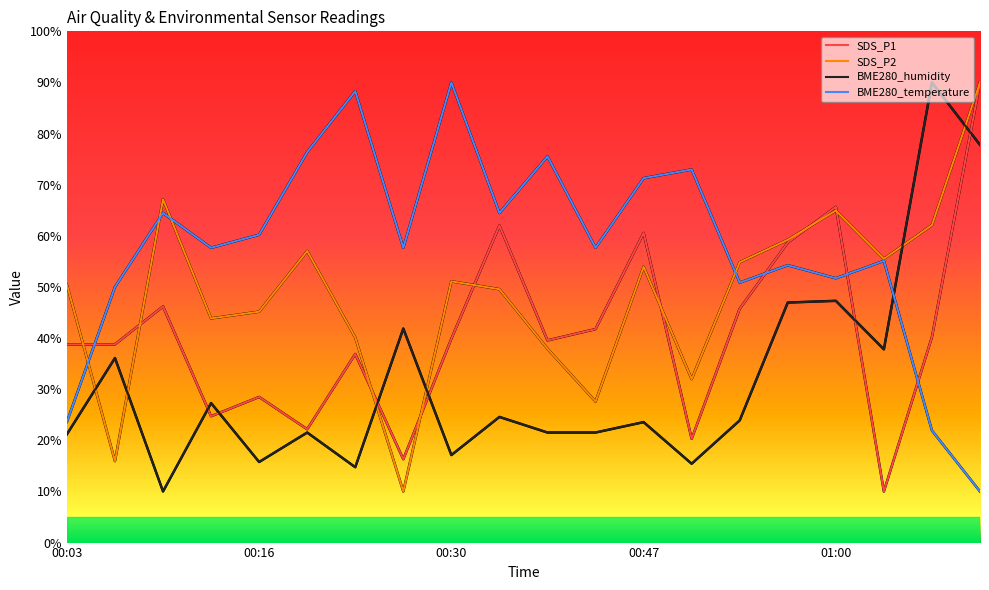

What is the average value of the SDS_P2 series?

48.4